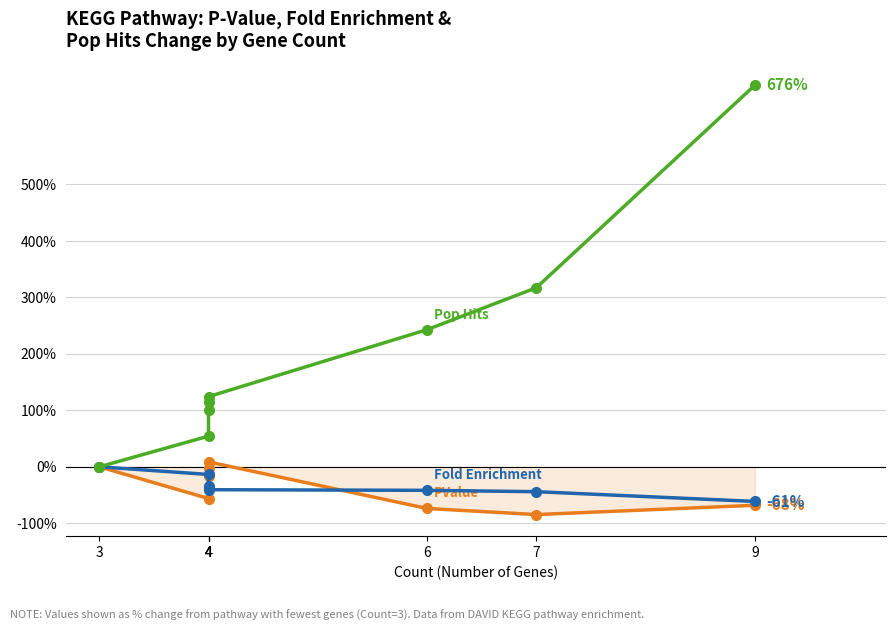

What is the total value across all series at 9?

546.3